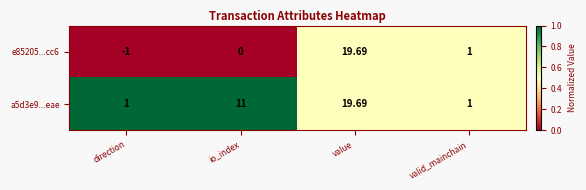

Where is a5d3e9...eae nearest to the value 10?

io_index